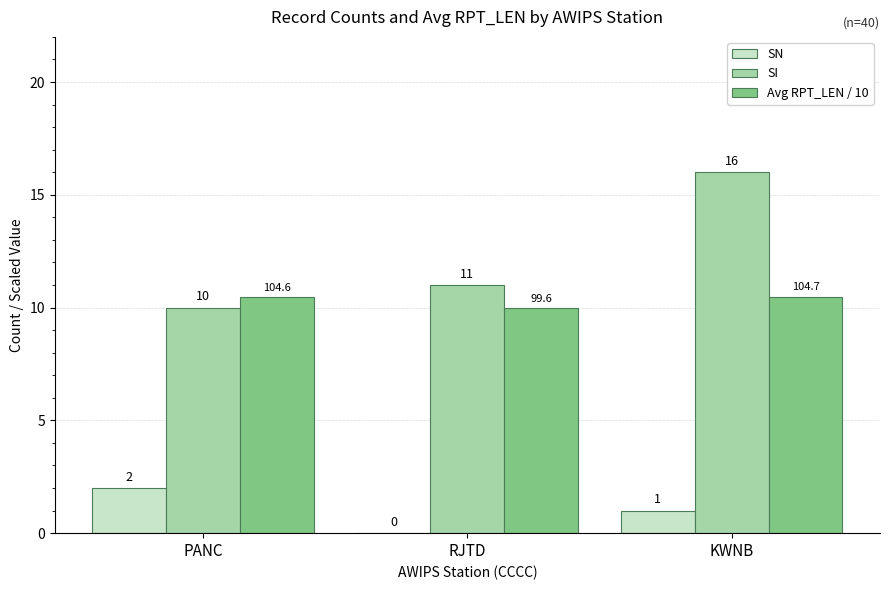

What is the sum of the SN values at RJTD and PANC?

2.0